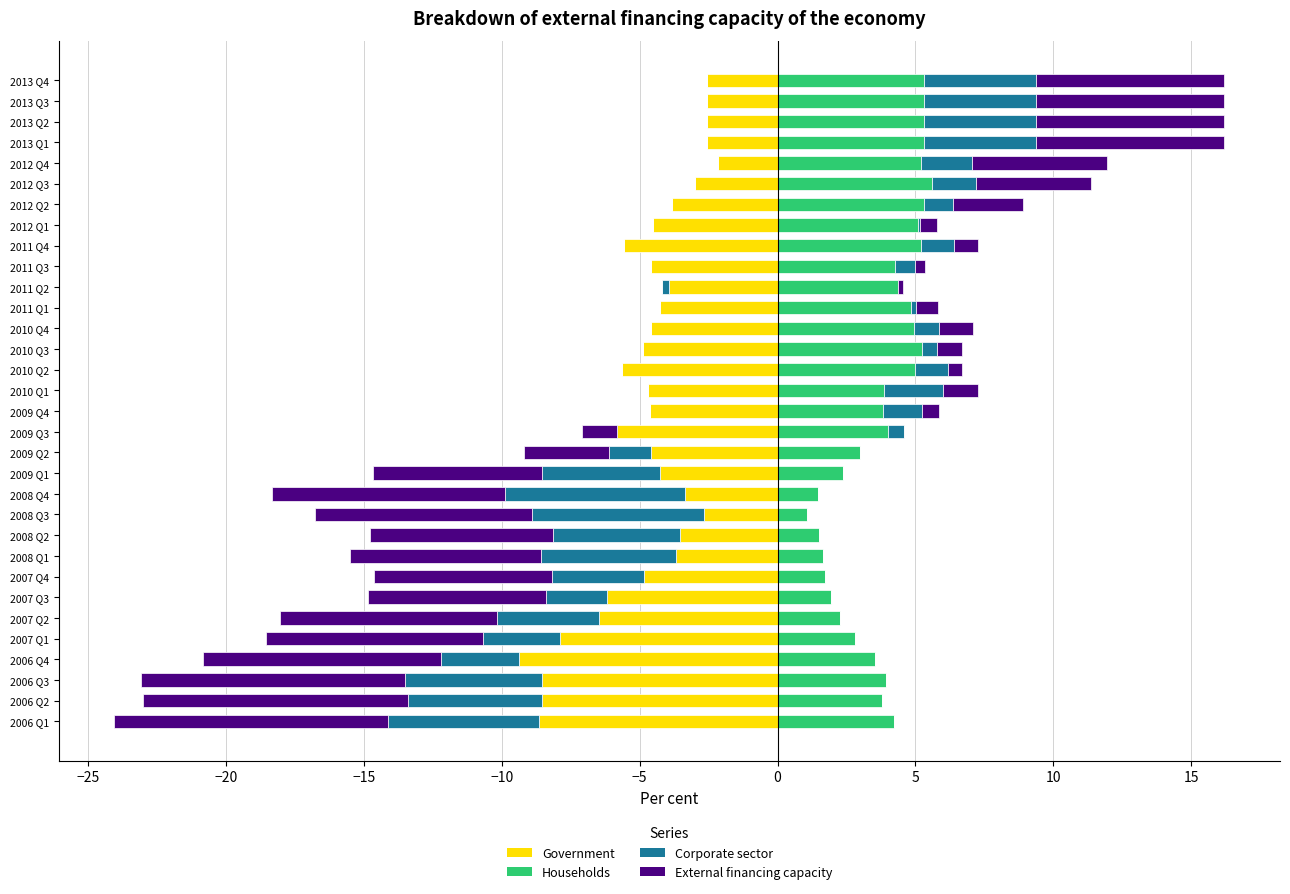

What is the sum of all Households values?

123.2